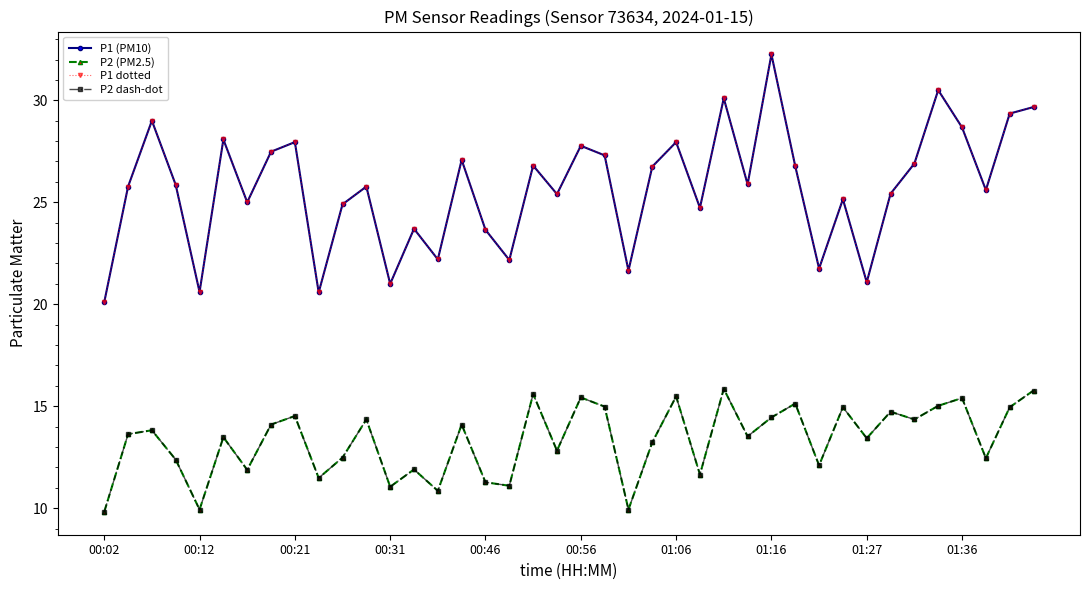

Is this an area chart (filled region under the line)?

No